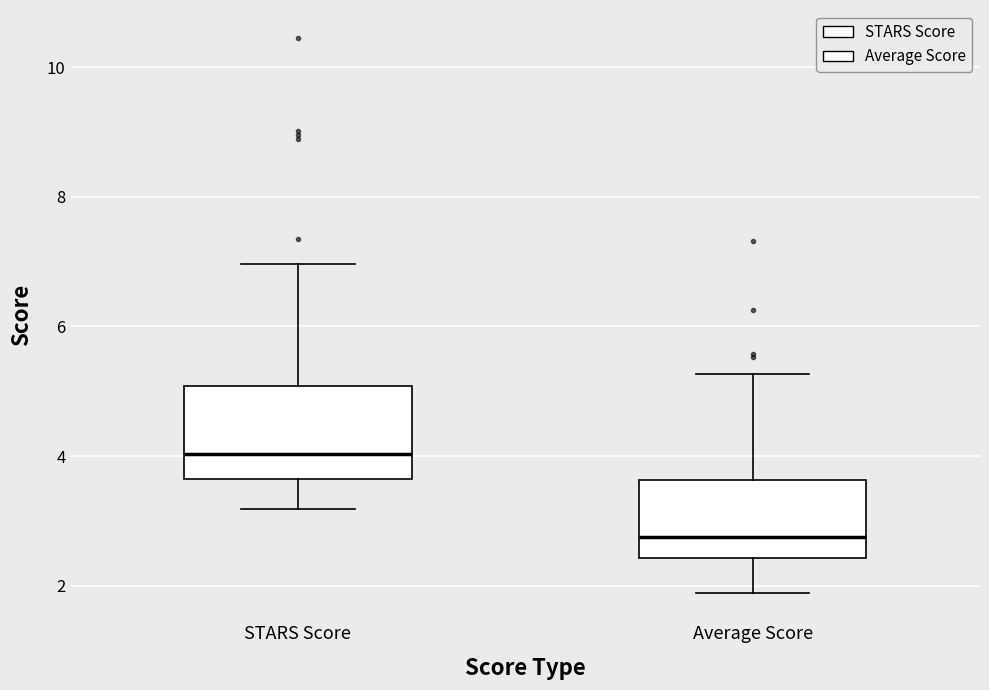

Reading left to right, read every box against the y-axis: the position of its median line, the range the box covers, and the ends of its whiskers. The values are not printed on the chart, so give them approximately, as read against the axis.

STARS Score: median 4.0, box 3.6 to 5.0, whiskers 3.2 to 7.0
Average Score: median 2.8, box 2.4 to 3.6, whiskers 1.8 to 5.2